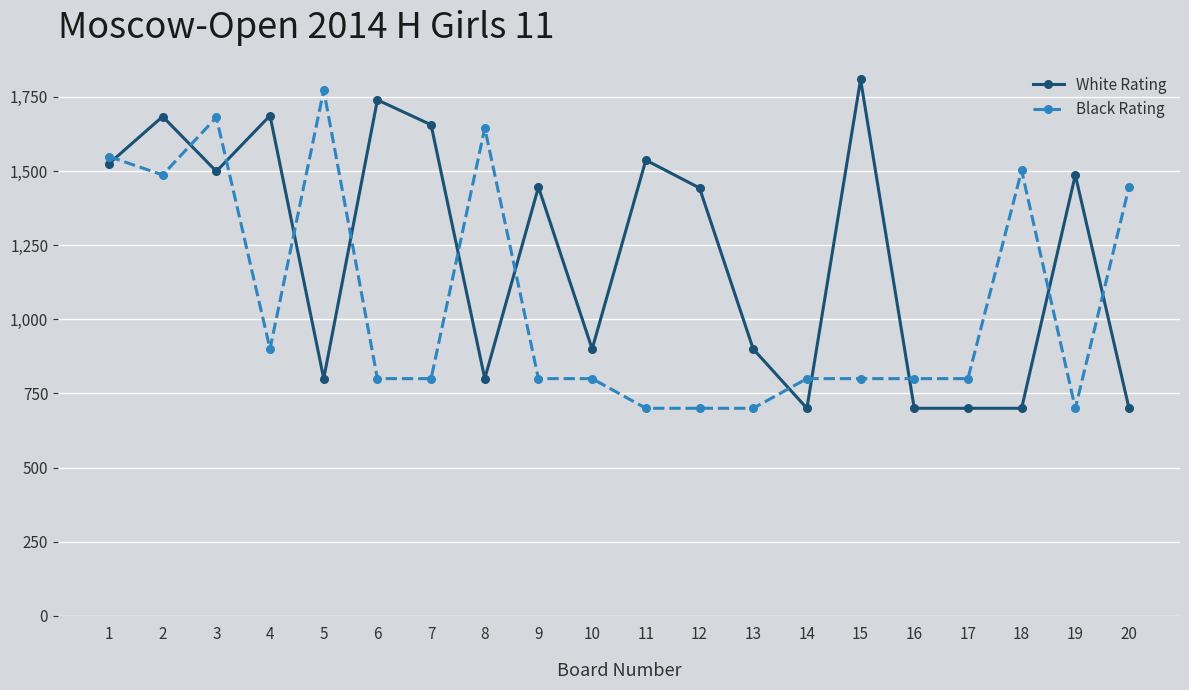

Which category has the highest value in the Black Rating series?

5